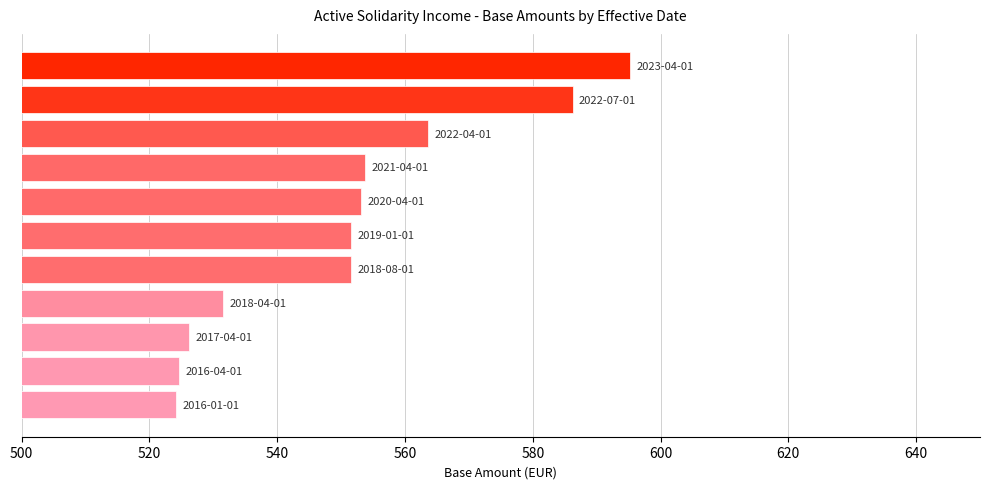

What is the smallest value displayed?

524.2